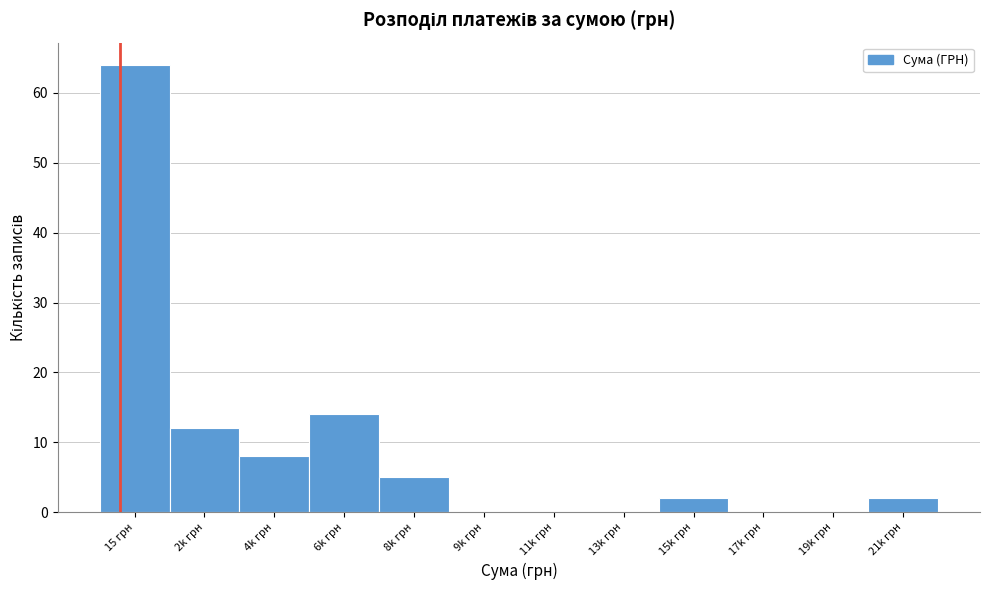

Reading left to right, extract all data points from this chart.

15 грн=64	2k грн=12	4k грн=8	6k грн=14	8k грн=5	9k грн=0	11k грн=0	13k грн=0	15k грн=2	17k грн=0	19k грн=0	21k грн=2